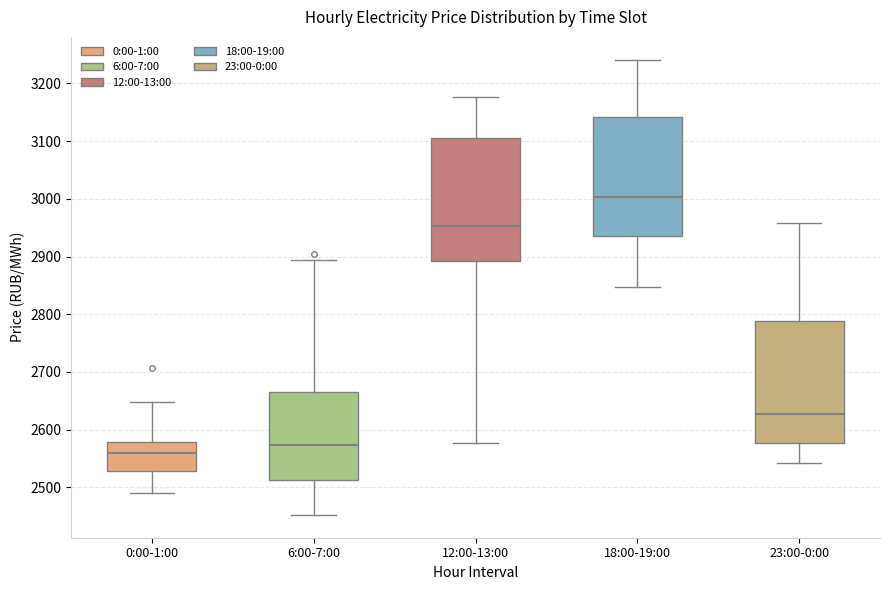

Reading left to right, read every box against the y-axis: the position of its median line, the range the box covers, and the ends of its whiskers. The values are not printed on the chart, so give them approximately, as read against the axis.

0:00-1:00: median 2560, box 2530 to 2580, whiskers 2490 to 2650
6:00-7:00: median 2570, box 2510 to 2670, whiskers 2450 to 2890
12:00-13:00: median 2950, box 2890 to 3100, whiskers 2580 to 3180
18:00-19:00: median 3000, box 2940 to 3140, whiskers 2850 to 3240
23:00-0:00: median 2630, box 2580 to 2790, whiskers 2540 to 2960